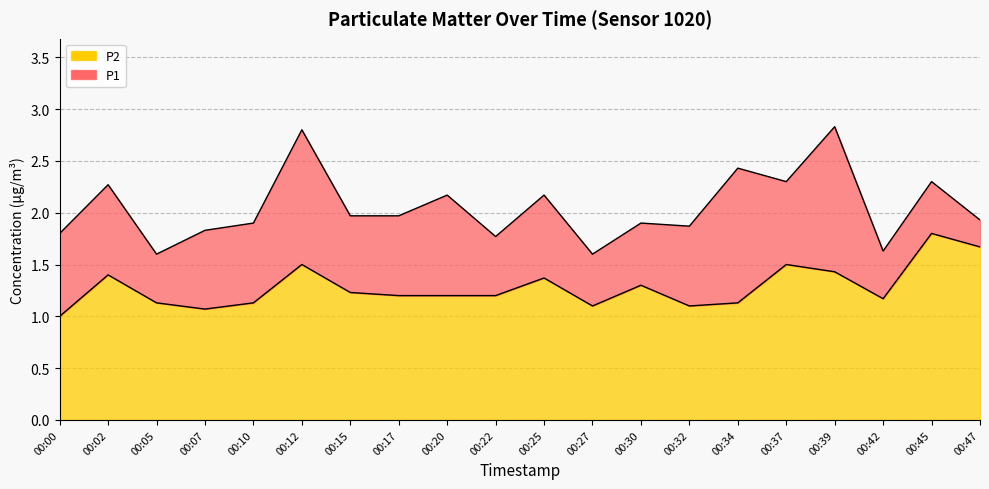

At which label is P2 closest to 1?

00:00